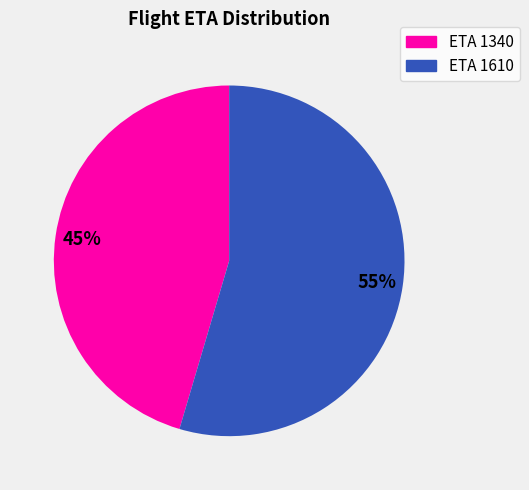

Approximately how many times larger is the value at ETA 1610 compared to ETA 1340?

1.2